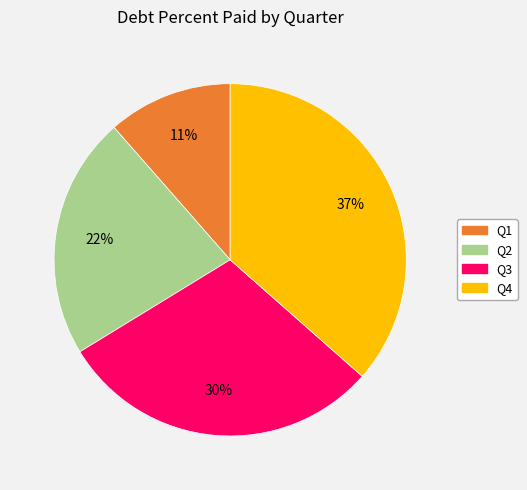

Count the number of slices in the pie.

4